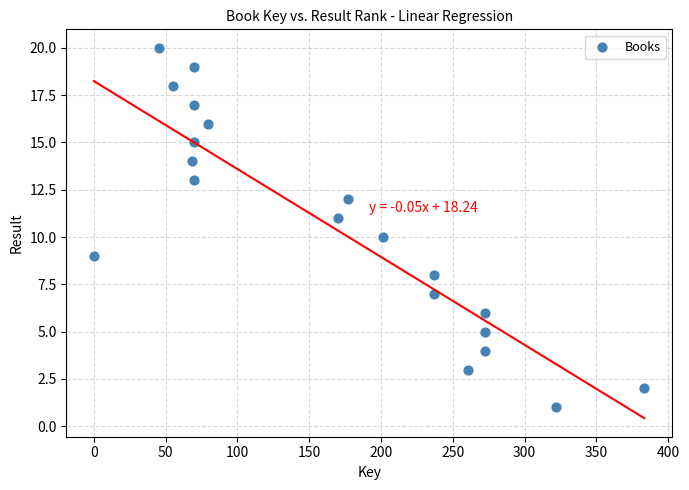

What is the range of Y values (max minus min)?

19